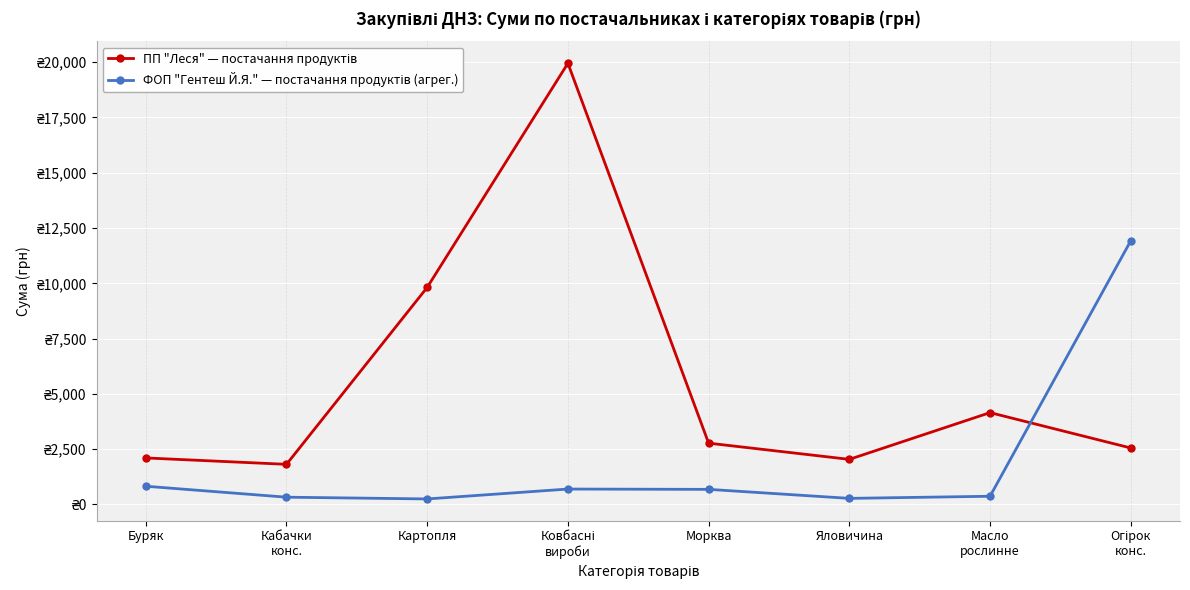

What value does the ПП "Леся" — постачання продуктів series have at Ковбасні
вироби?

19949.3